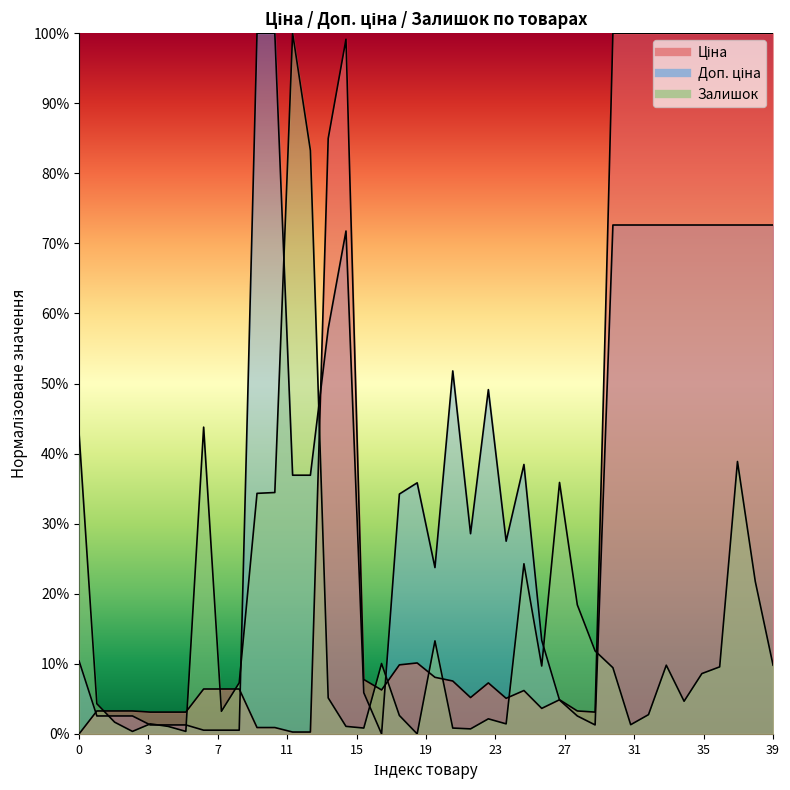

How many lines are shown in the chart?

3